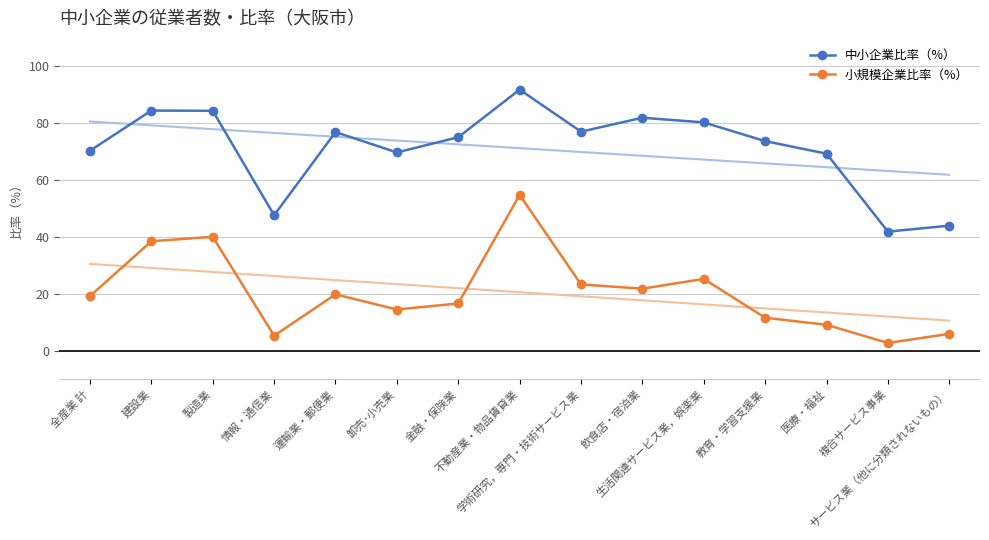

Rank the series by their maximum value, from highest to lowest.

中小企業比率（%）, 小規模企業比率（%）